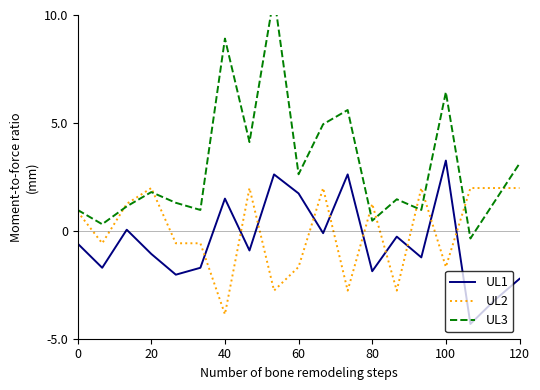

Reading right to left, transcribe all the data shown in this chart.

UL1: -2.2	-3.2	-4.3	3.3	-1.2	-0.3	-1.9	2.6	-0.1	1.7	2.6	-0.9	1.5	-1.7	-2.0	-1.1	0.1	-1.7	-0.6
UL2: 2.0	2.0	2.0	-1.7	2.0	-2.8	1.3	-2.8	2.0	-1.7	-2.8	2.0	-3.9	-0.6	-0.6	2.0	1.3	-0.6	0.9
UL3: 3.1	1.4	-0.4	6.4	1.0	1.5	0.5	5.6	4.9	2.6	10.9	4.1	8.9	1.0	1.3	1.8	1.1	0.3	1.0